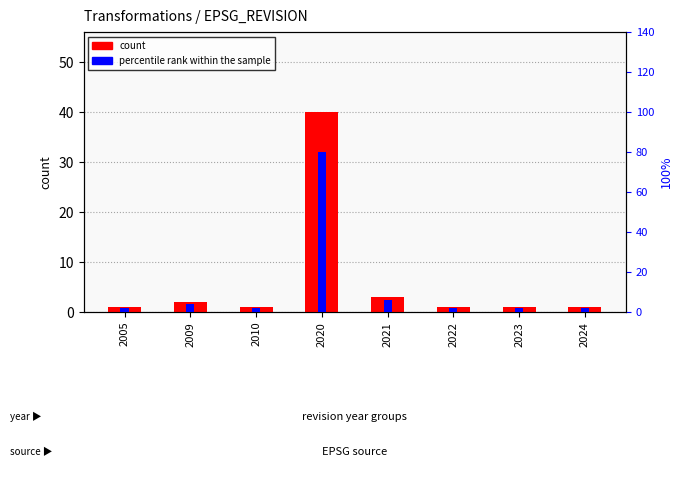

The count series shows 1 at 2005. True or false?

True